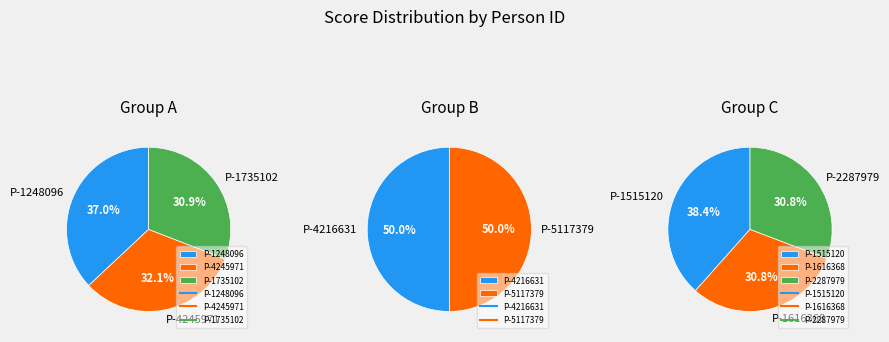

Is there a majority slice in this chart?

No